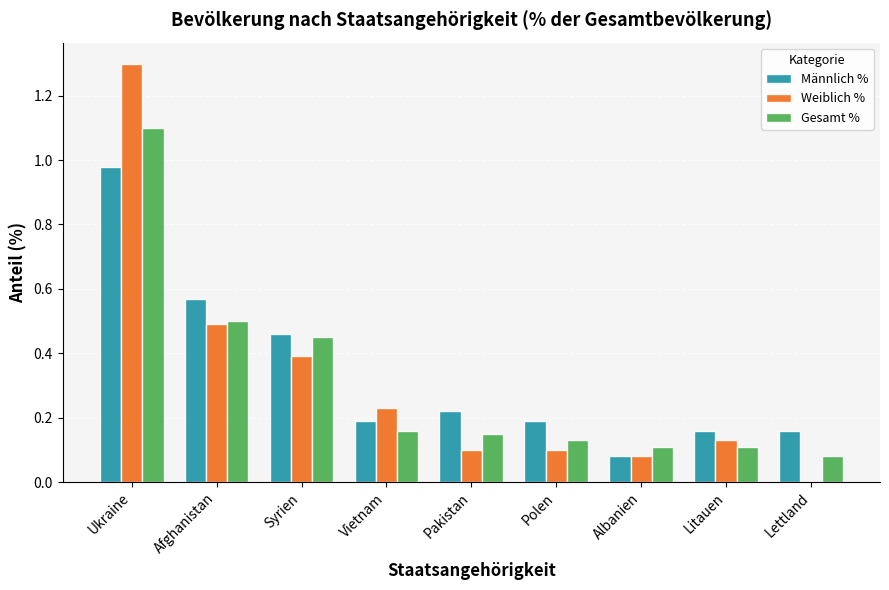

Between Ukraine and Litauen, which series saw the biggest shift?

Weiblich %